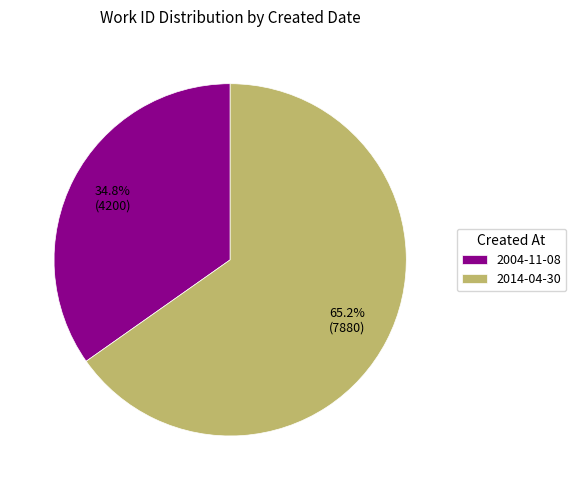

Is it true that 2004-11-08 is 41% of the pie?

False